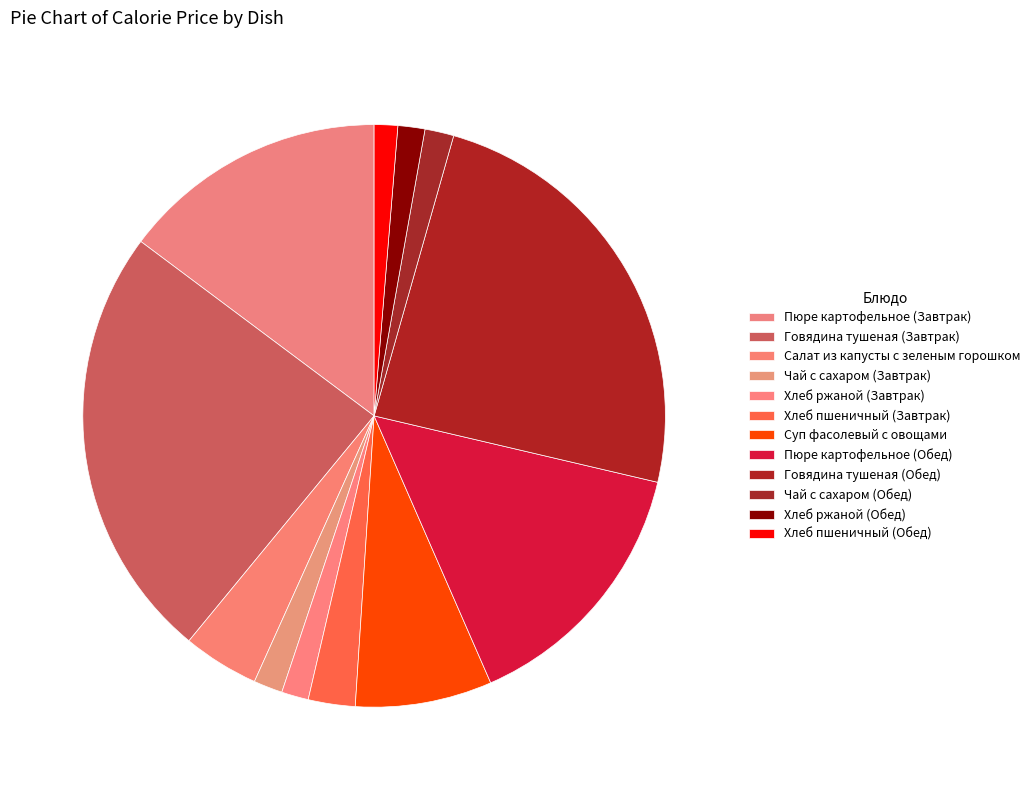

To the nearest percent, what is the difference between the largest and smallest slice percentages?

23%